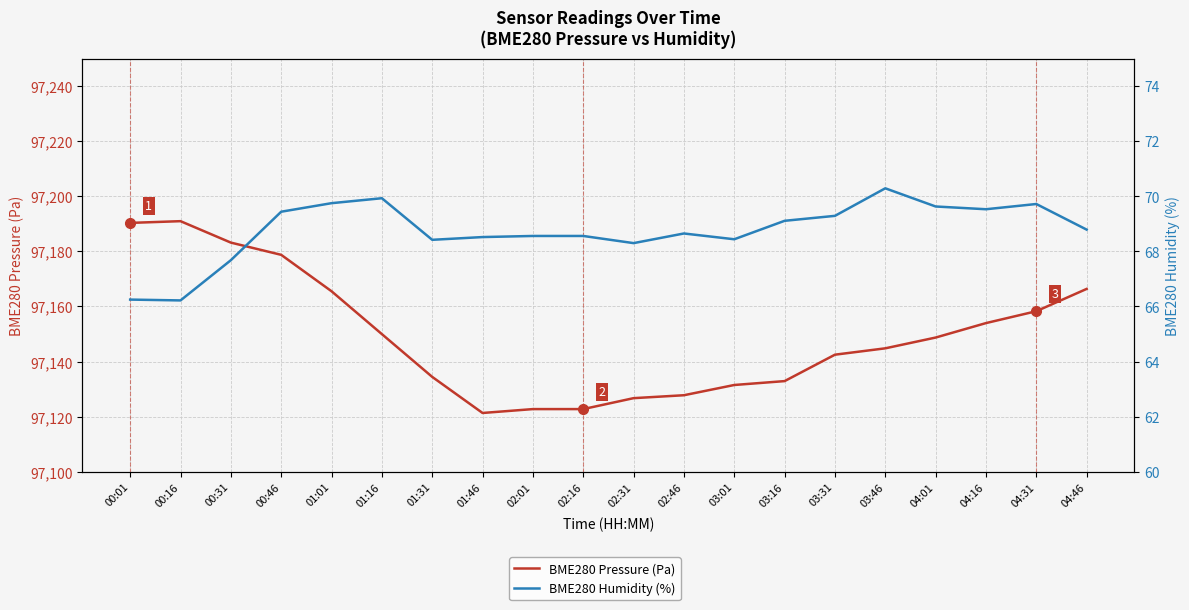

Which series has the largest total across all categories?

BME280 Pressure (Pa)